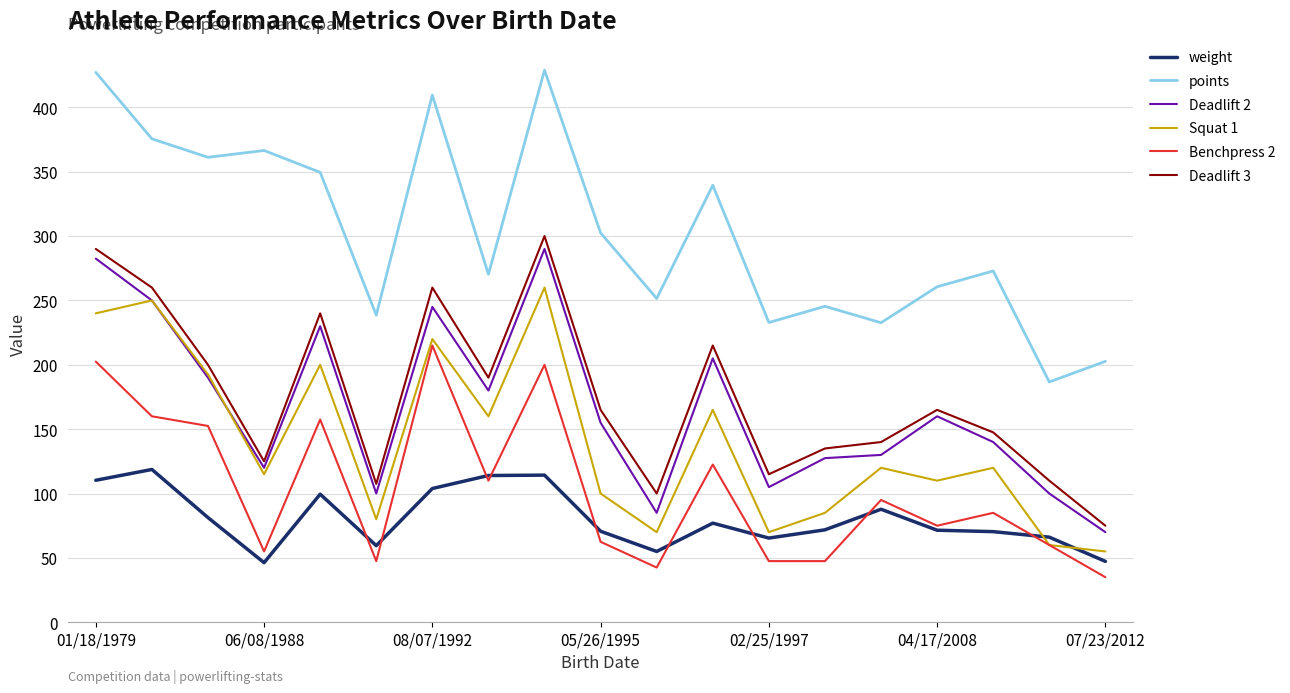

How many categories are shown in the chart?

19